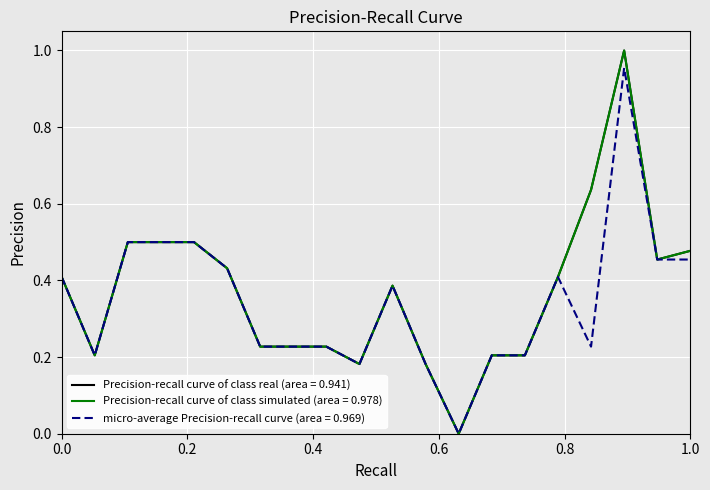

Is this an area chart (filled region under the line)?

No